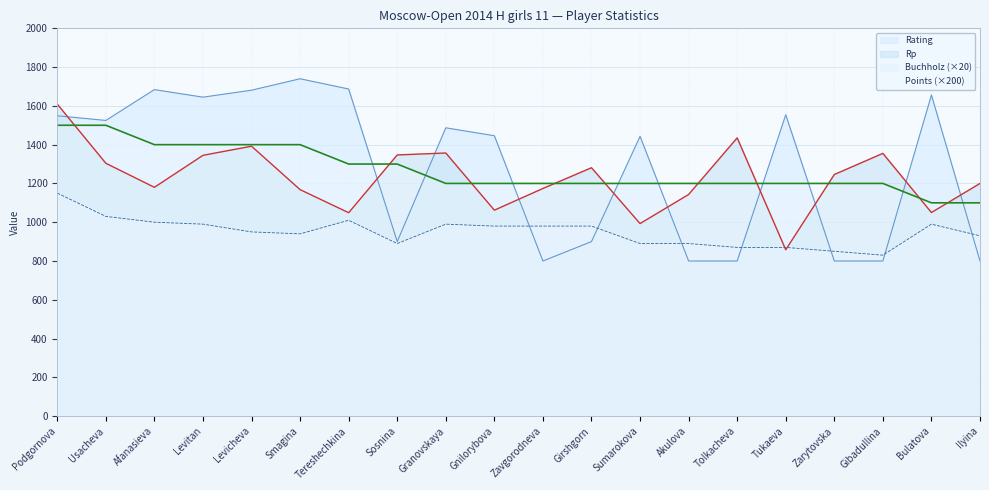

What position from the right is Sumarokova?

8